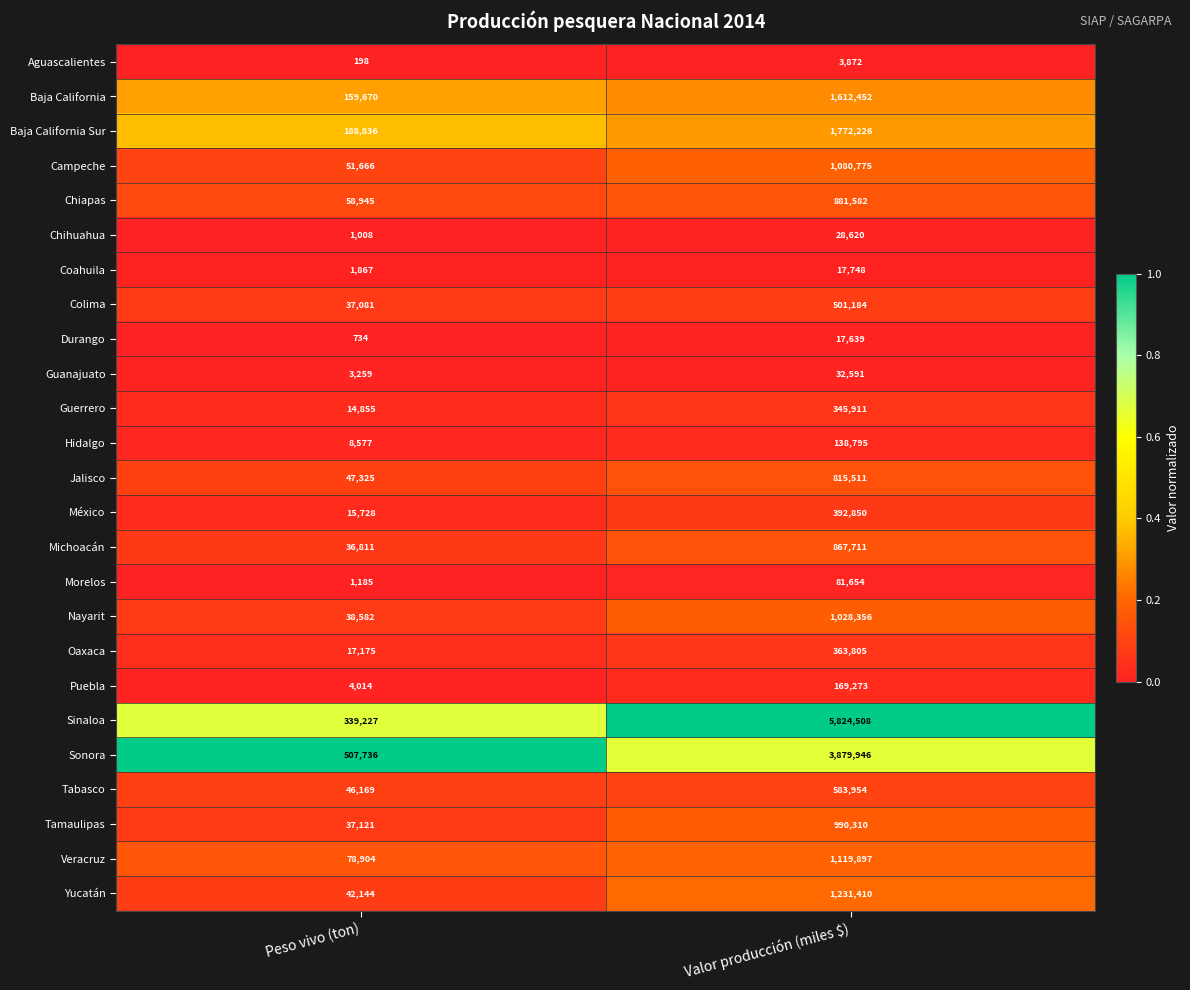

Rank the series by their maximum value, from highest to lowest.

Sinaloa, Sonora, Baja California Sur, Baja California, Yucatán, Veracruz, Campeche, Nayarit, Tamaulipas, Chiapas, Michoacán, Jalisco, Tabasco, Colima, México, Oaxaca, Guerrero, Puebla, Hidalgo, Morelos, Guanajuato, Chihuahua, Coahuila, Durango, Aguascalientes